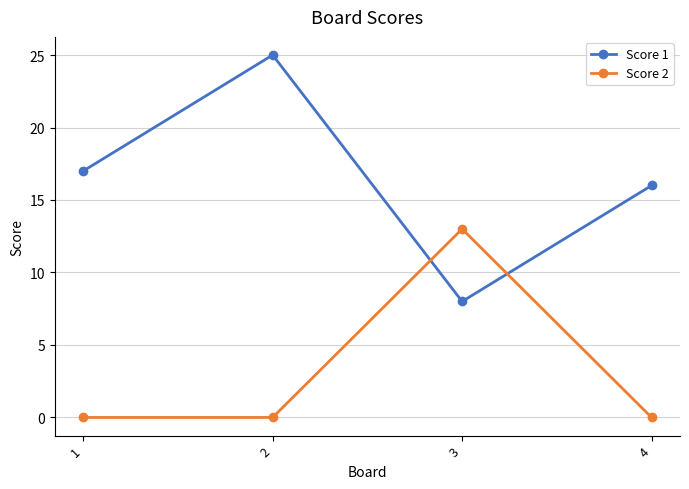

How many data points does each series have?

4